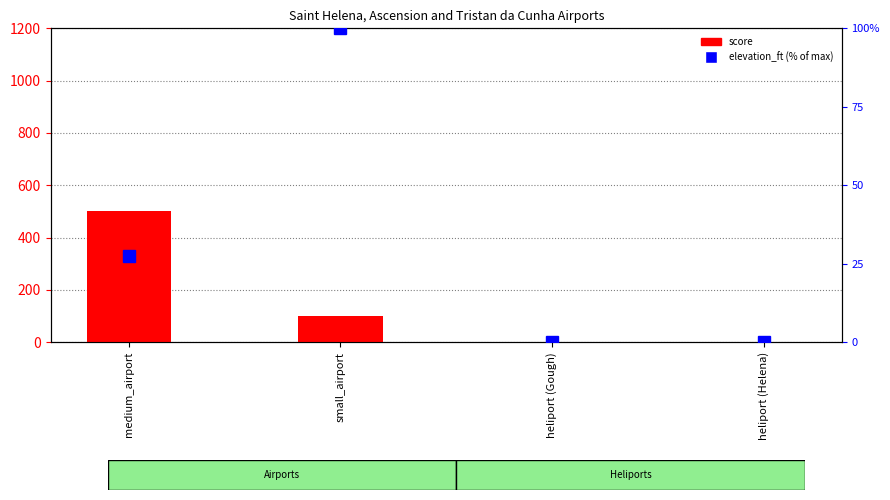

Reading left to right, extract all data points from this chart.

score: medium_airport=500.0	small_airport=100.0	heliport (Gough)=0.0	heliport (Helena)=0.0
elevation_ft (% of max): medium_airport=27.3	small_airport=100.0	heliport (Gough)=0.0	heliport (Helena)=0.0